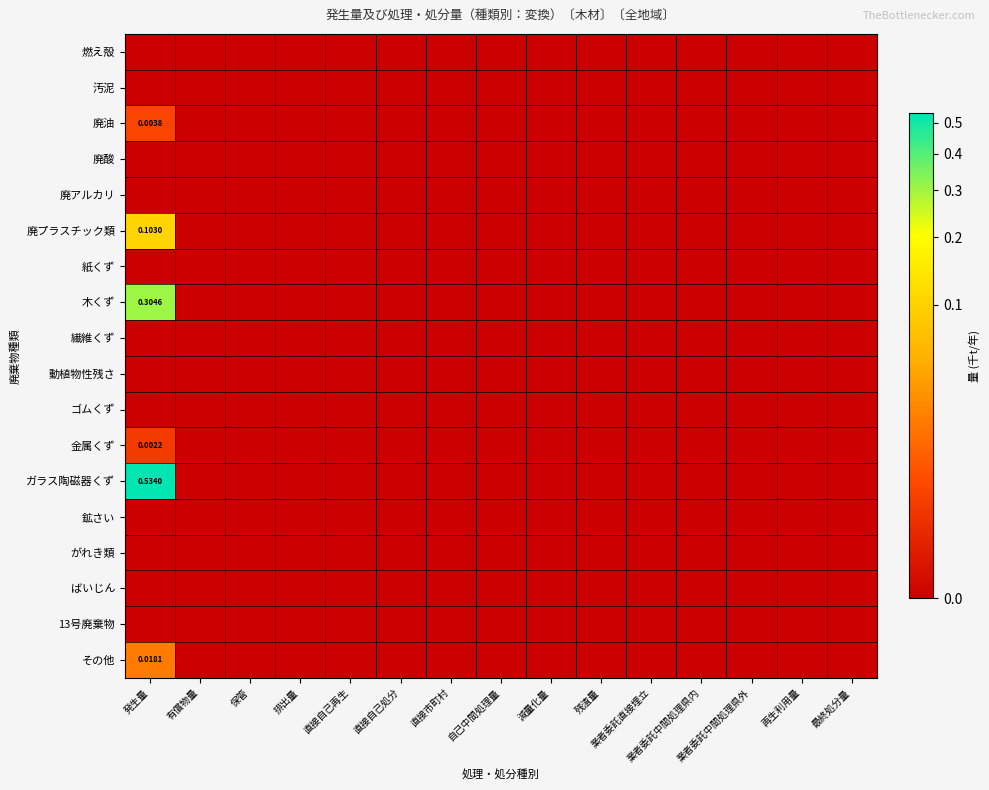

At which category is the sum across all series the highest?

発生量